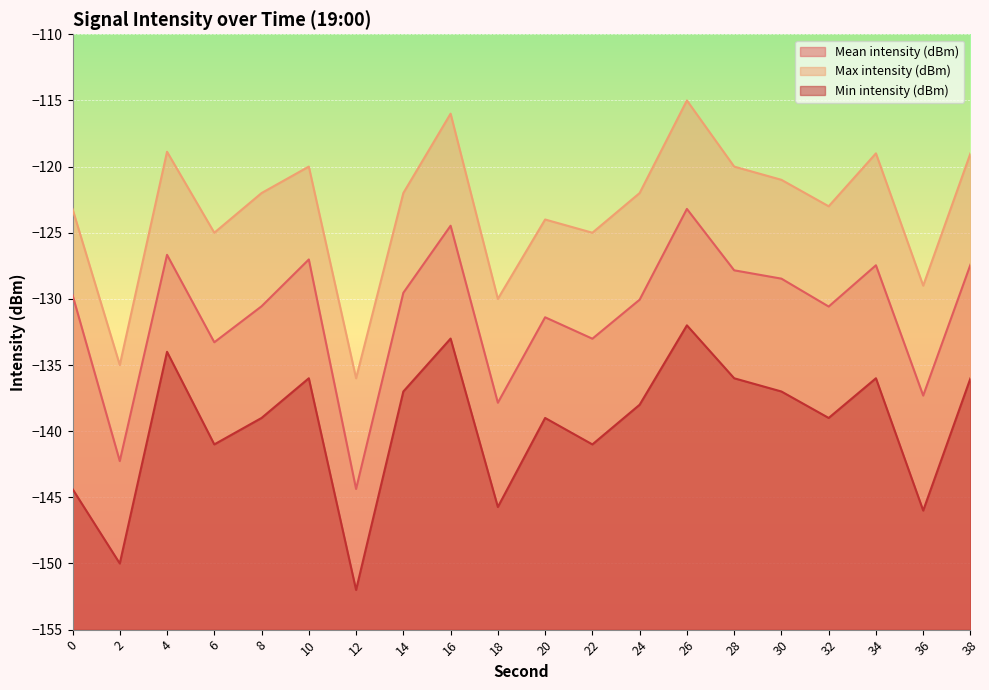

Which has a higher value, 2 or 24?

24